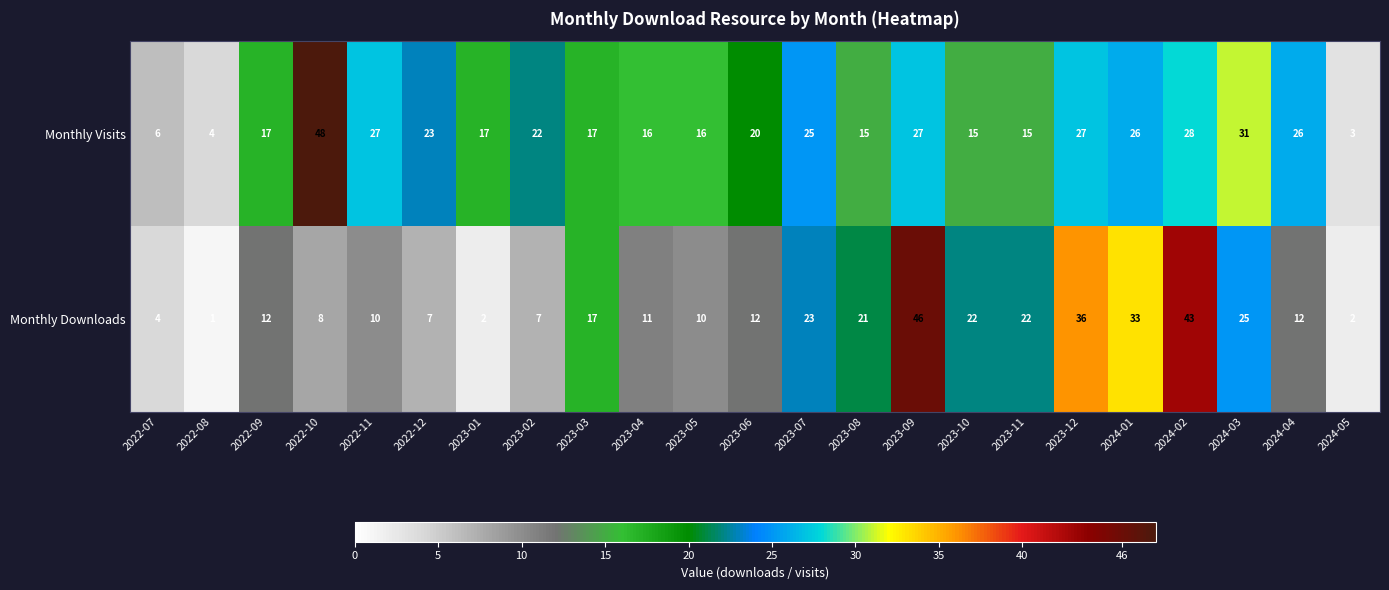

What is the sum of the Monthly Downloads values at 2024-04 and 2024-01?

45